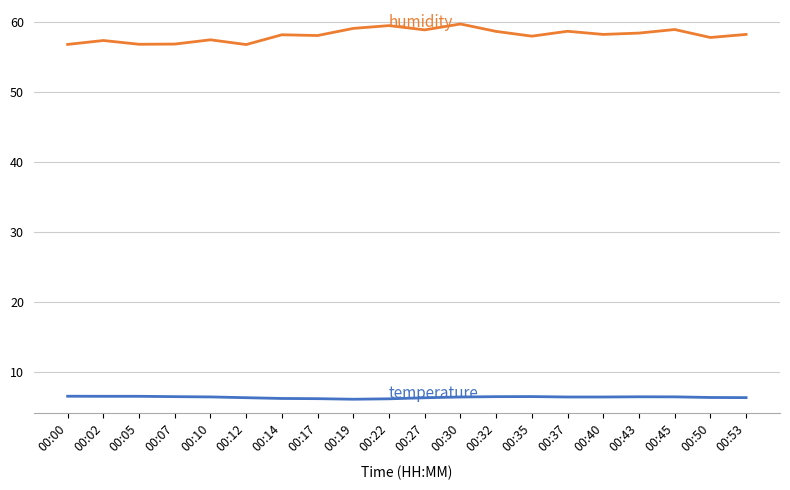

What is the maximum value shown in the chart?

59.8